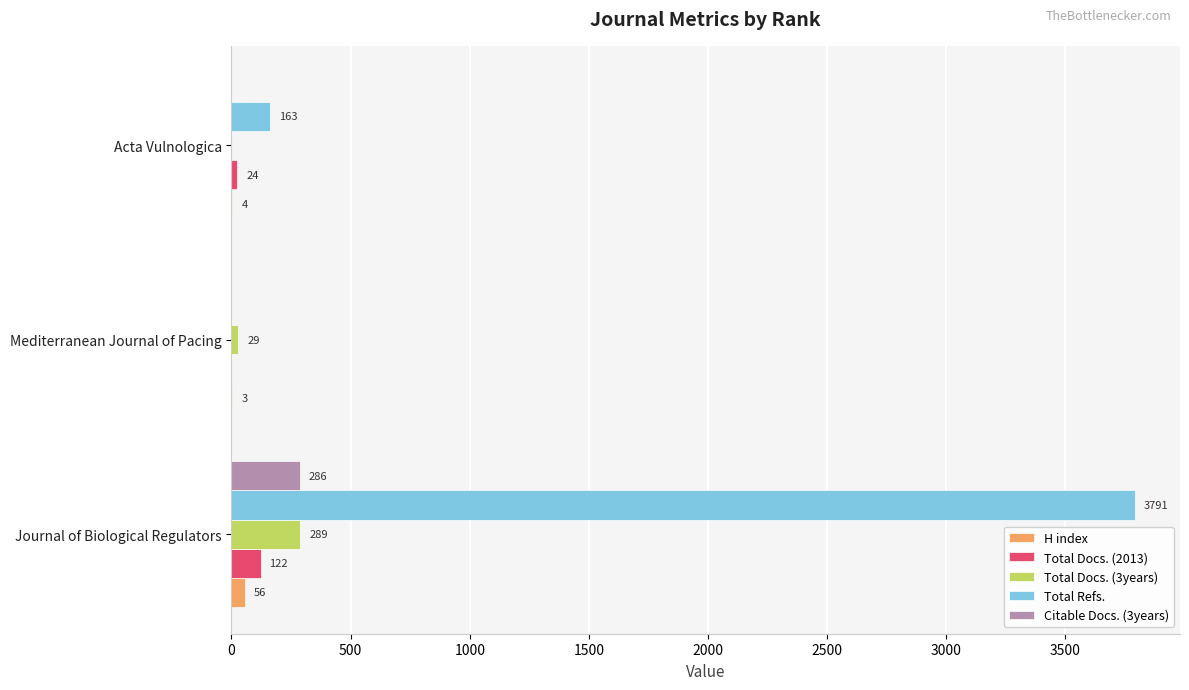

What is the sum of all Total Refs. values?

3954